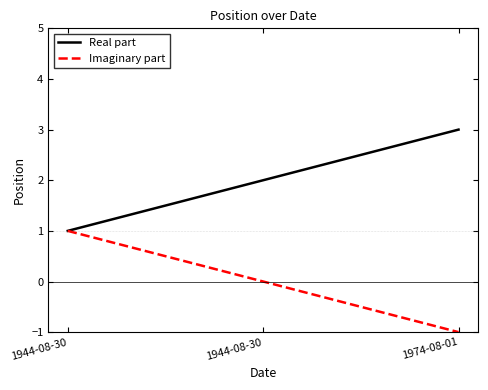

Count the number of data series in this chart.

2